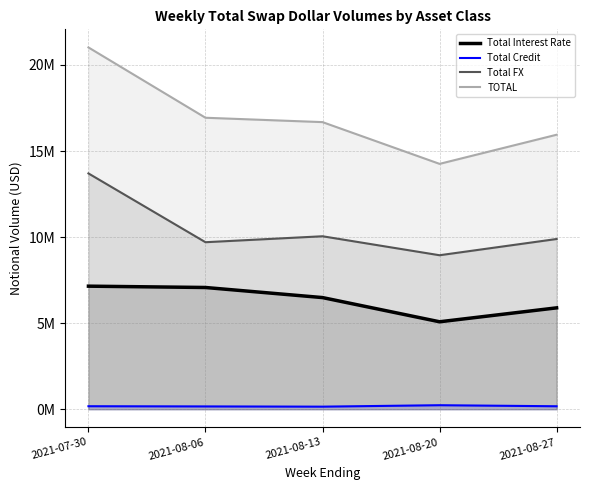

Which series has the widest spread of values?

TOTAL